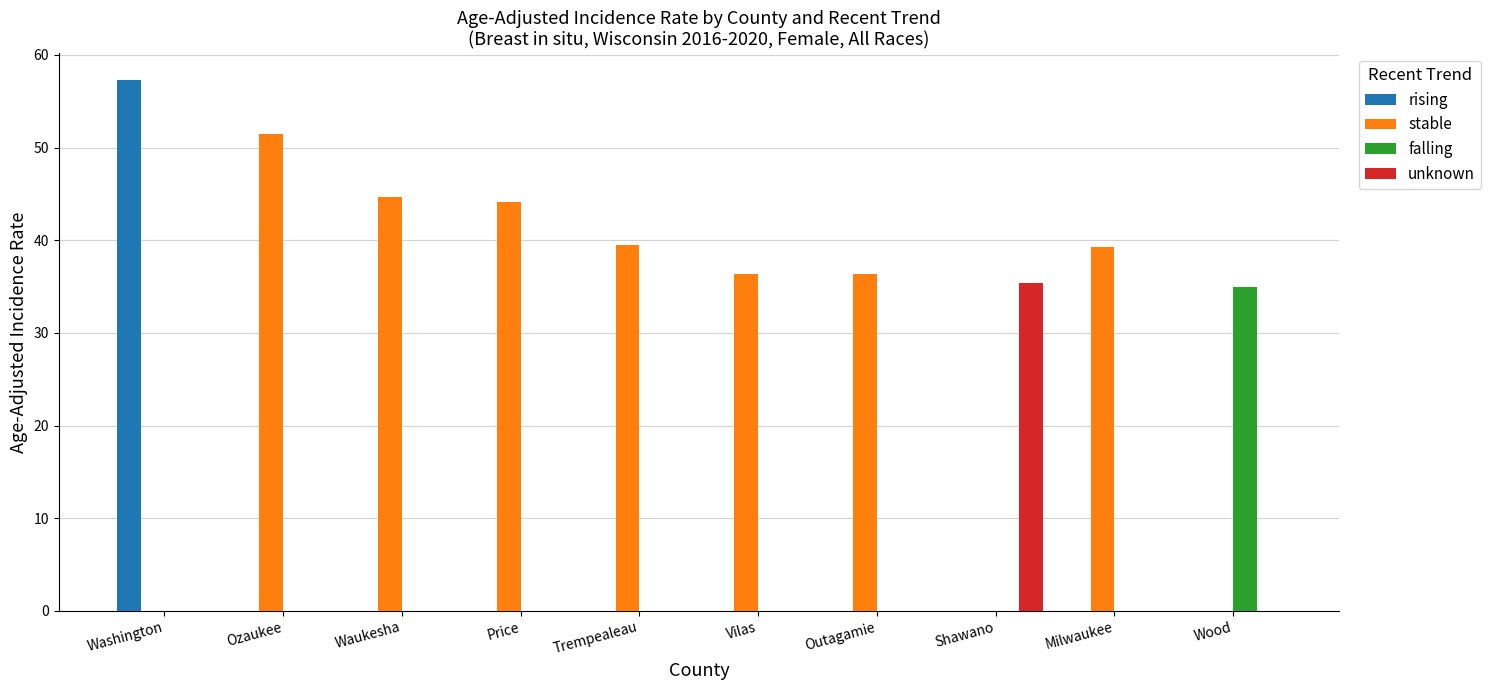

How many series are shown in this chart?

4